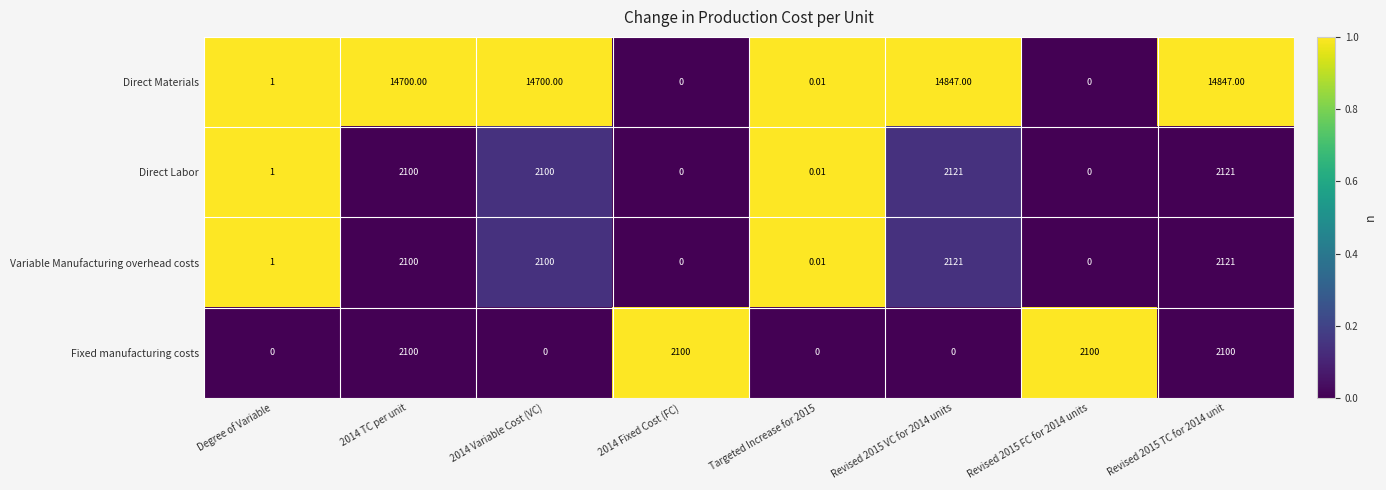

Between 2014 Fixed Cost (FC) and Targeted Increase for 2015, which series saw the biggest shift?

Fixed manufacturing costs